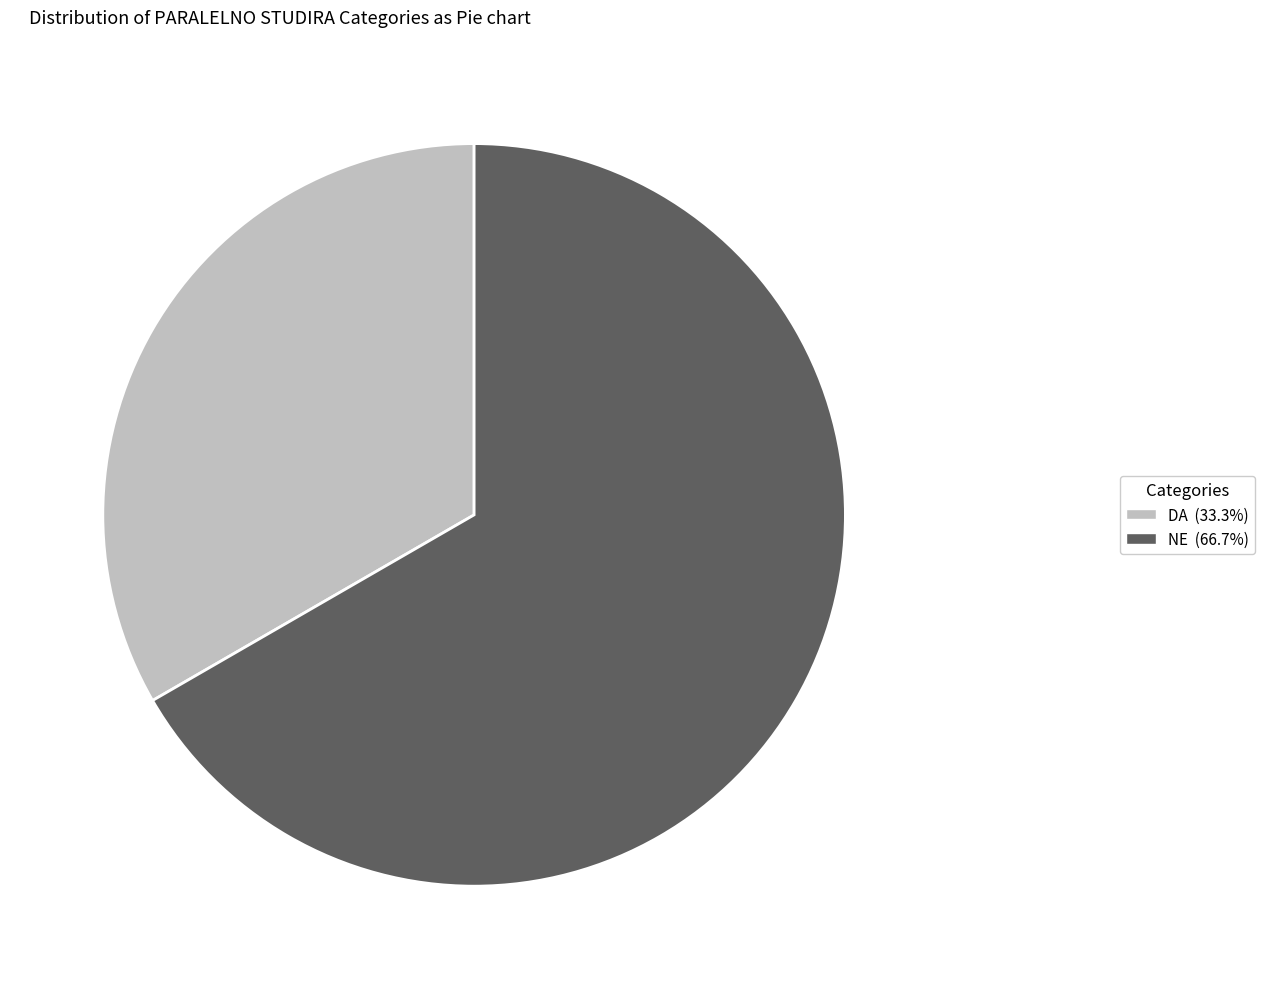

Is it true that DA is 33% of the pie?

True